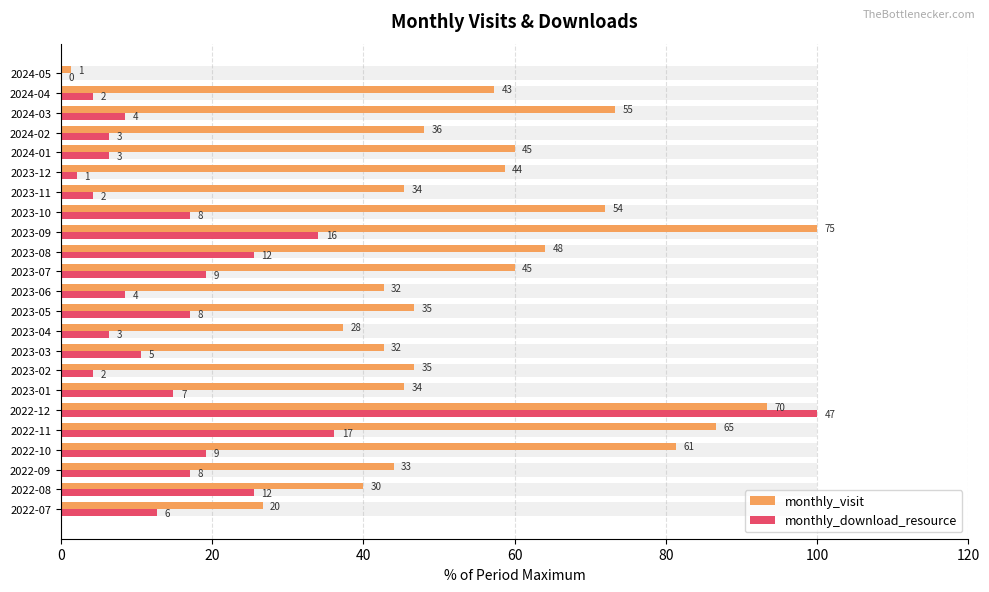

What is the difference between the monthly_download_resource values at 2024-02 and 2022-08?

19.1